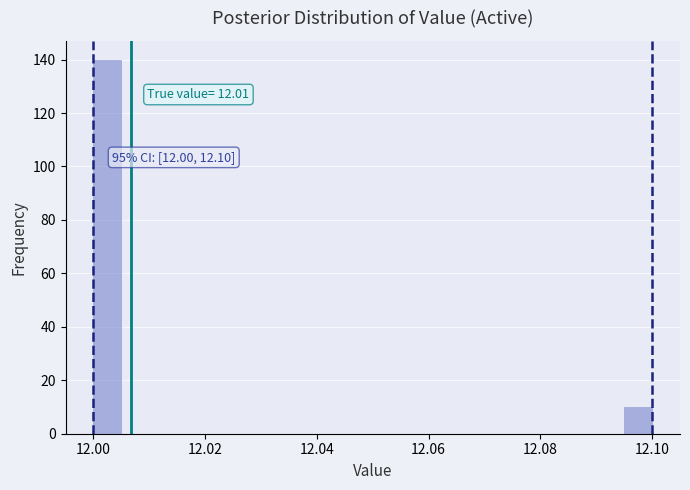

Around what value on the x-axis is the tallest bar? Give the approximate position of its centre, as read against the axis.

12.002